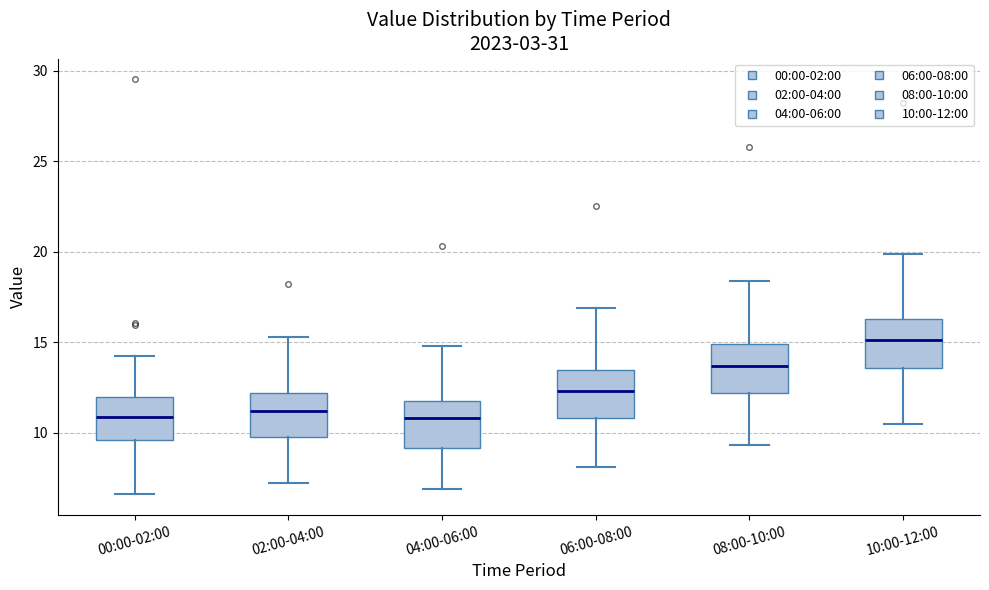

Where does the upper whisker of the box for 04:00-06:00 end on the y-axis? The values are not printed on the chart, so give them approximately, as read against the axis.

15.0